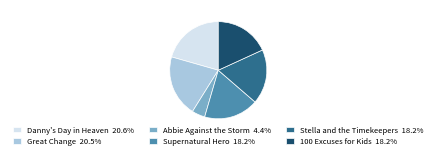

Which category has the smallest portion of the pie?

Abbie Against the Storm